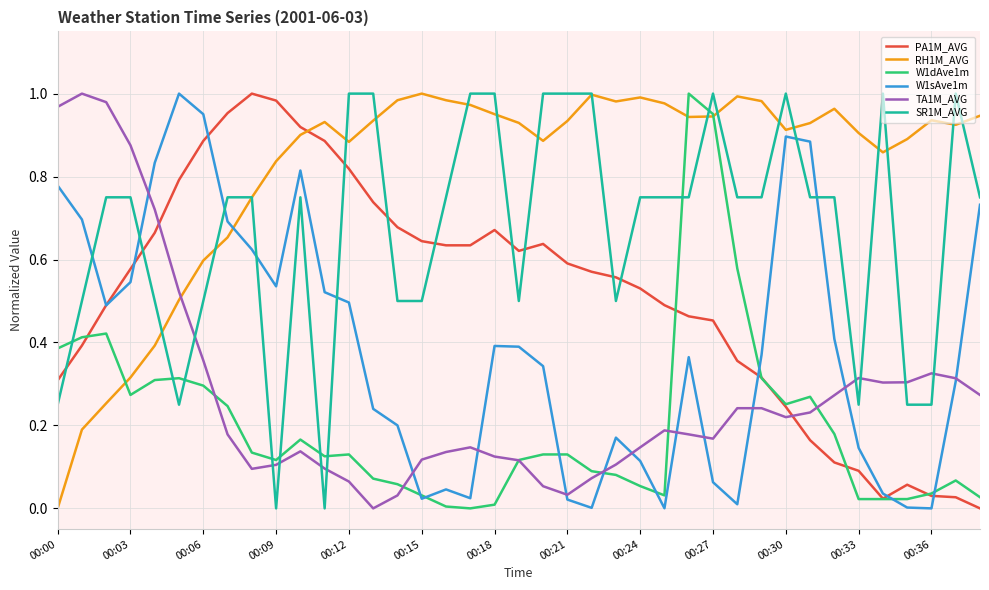

Which series has the largest total across all categories?

RH1M_AVG